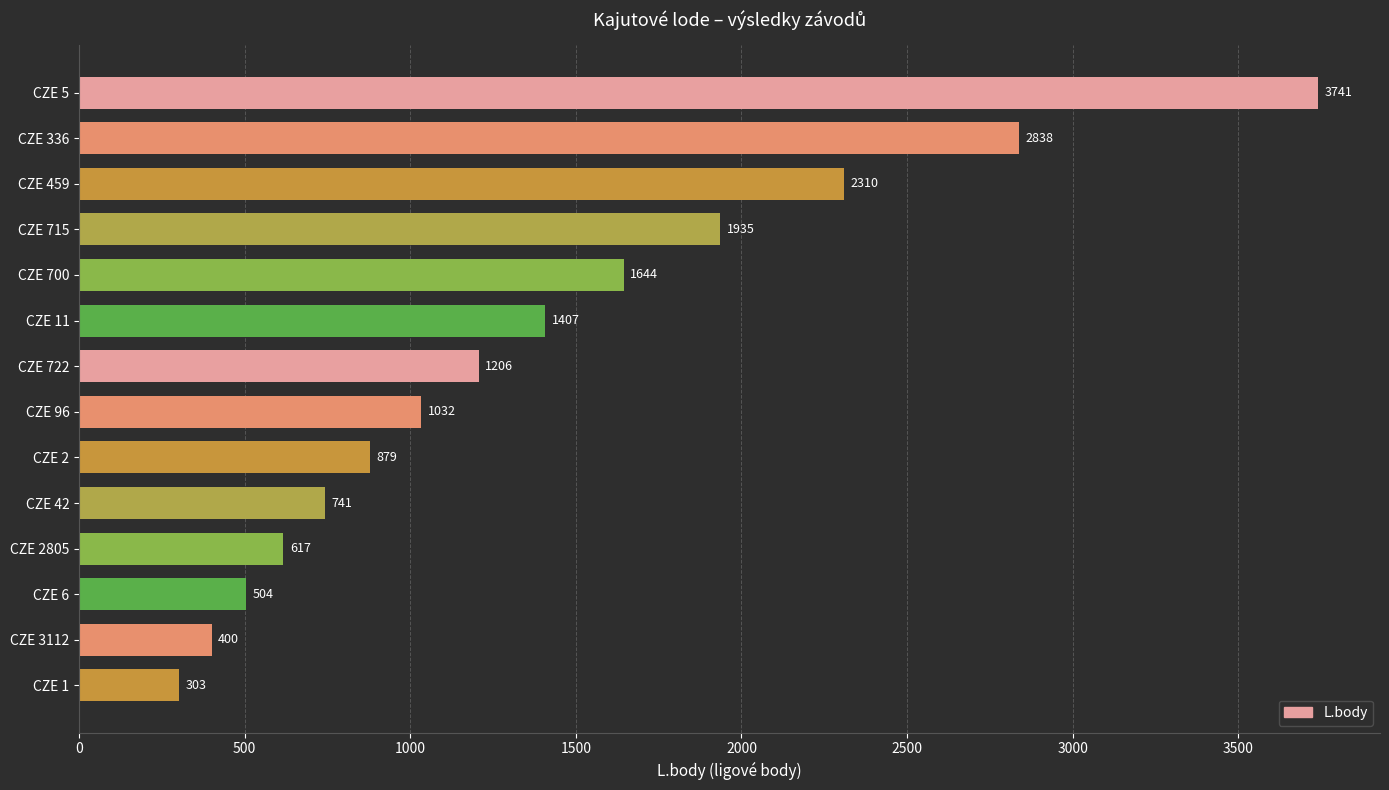

True or false: the data shows 3741 at CZE 5.

True